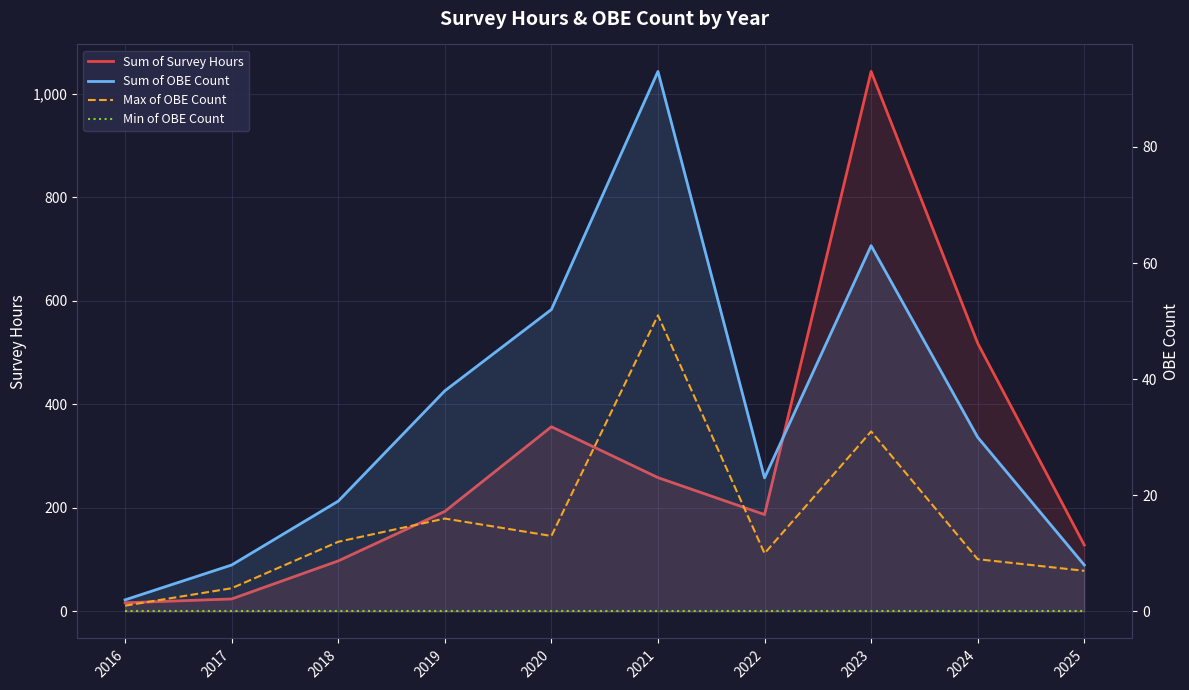

Count the number of categories in the chart.

10